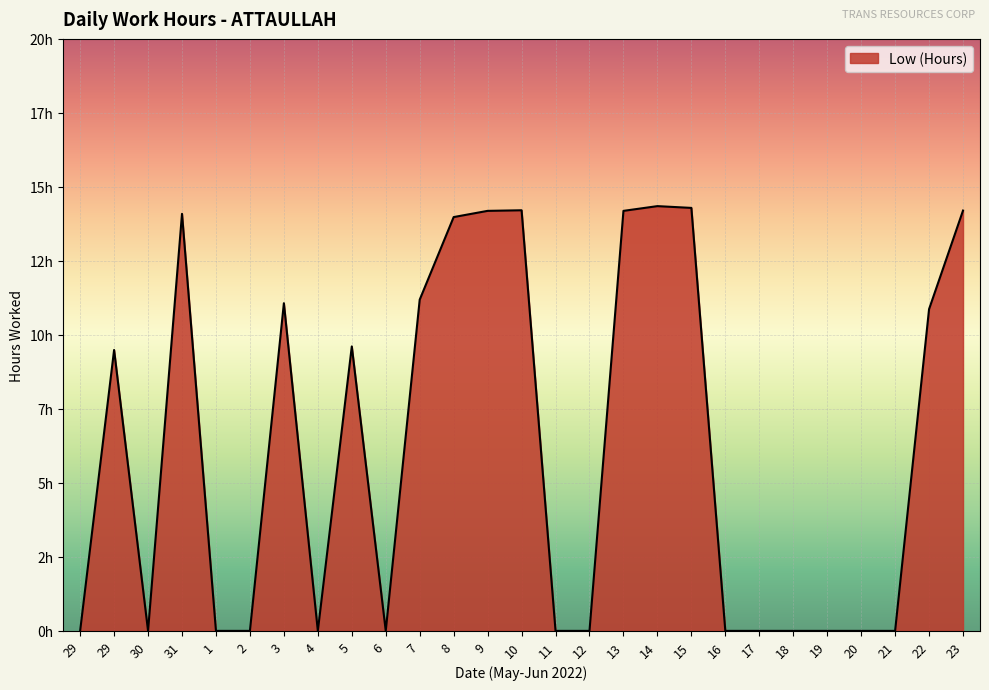

Count the number of categories in the chart.

27